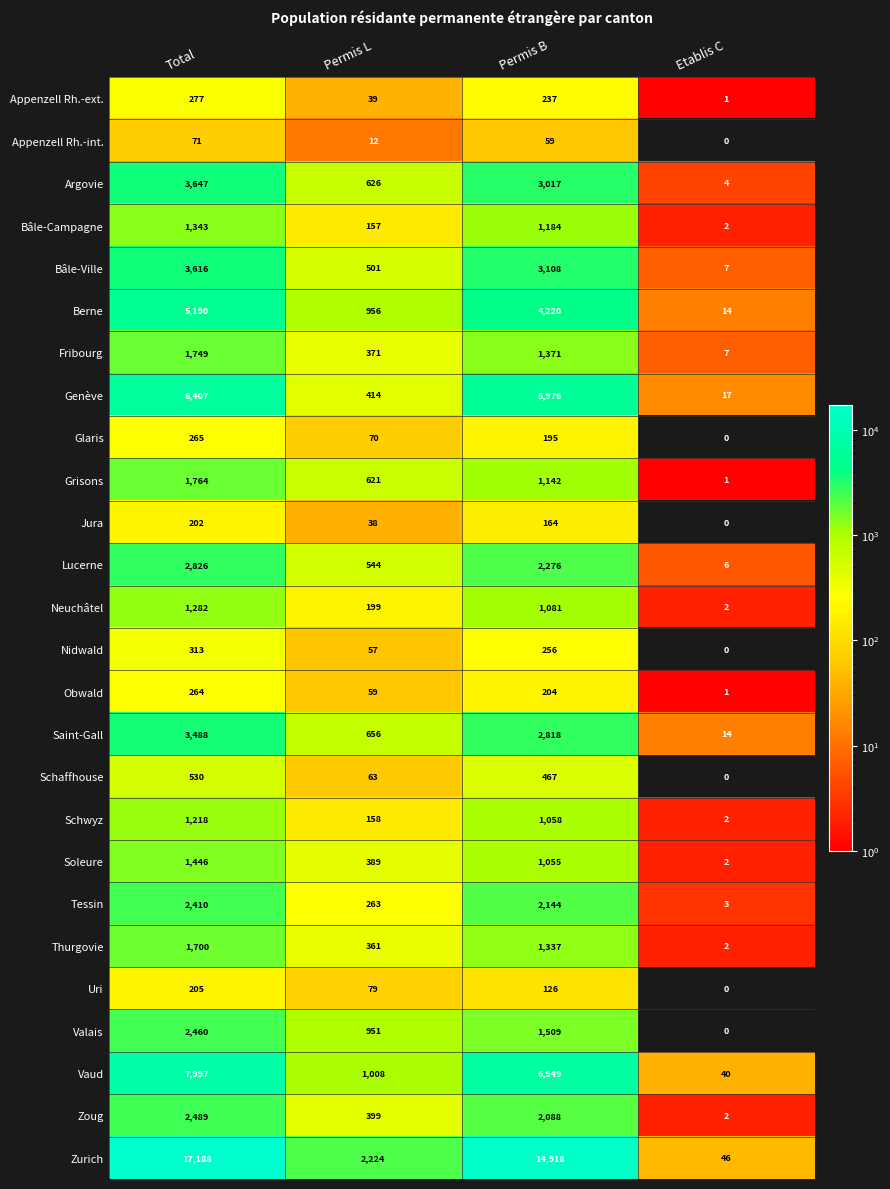

What is the difference between the Grisons values at Permis B and Etablis C?

1141